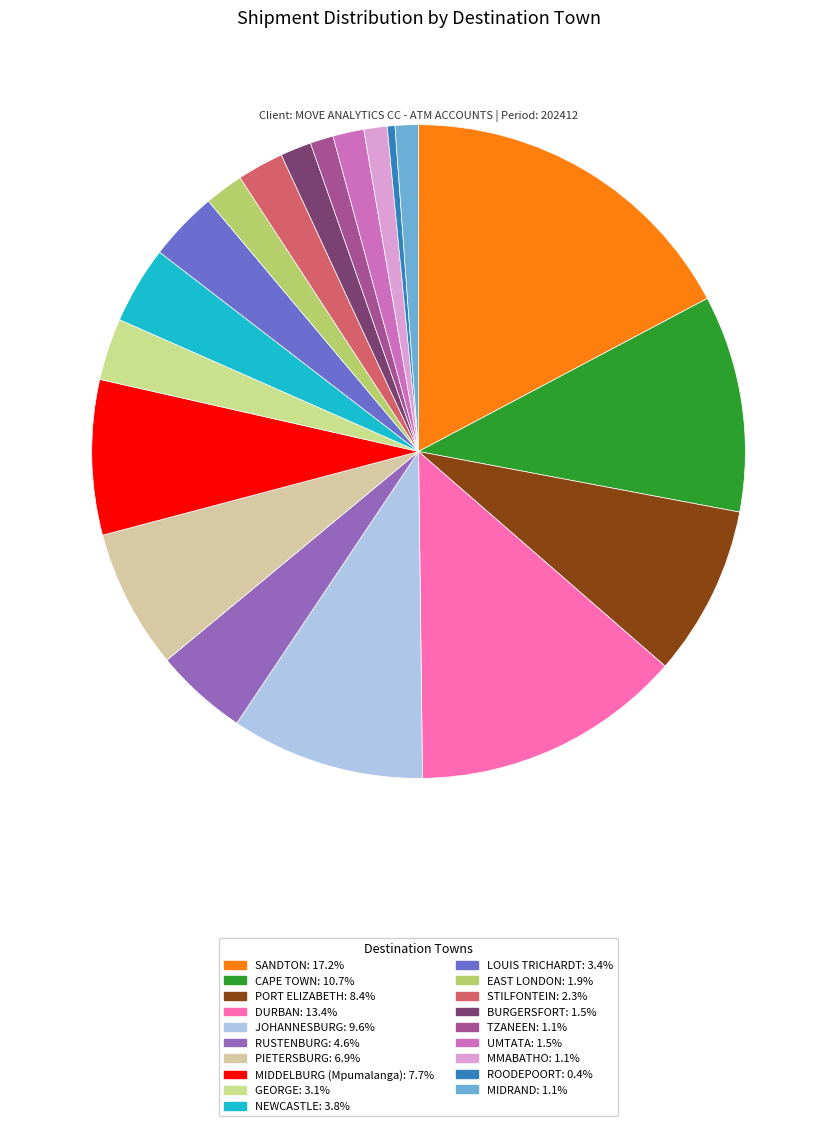

The PIETERSBURG slice represents 1% of the pie. True or false?

False